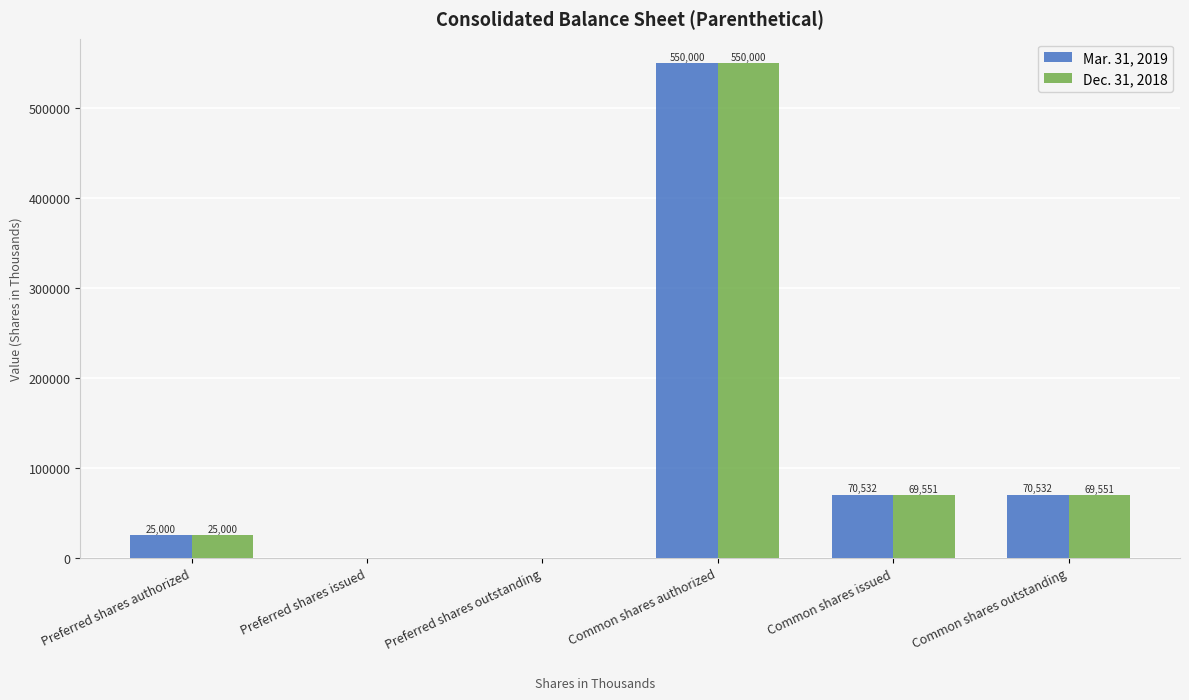

Is the value of Dec. 31, 2018 at Preferred shares authorized greater than the value of Mar. 31, 2019 at Common shares issued?

No